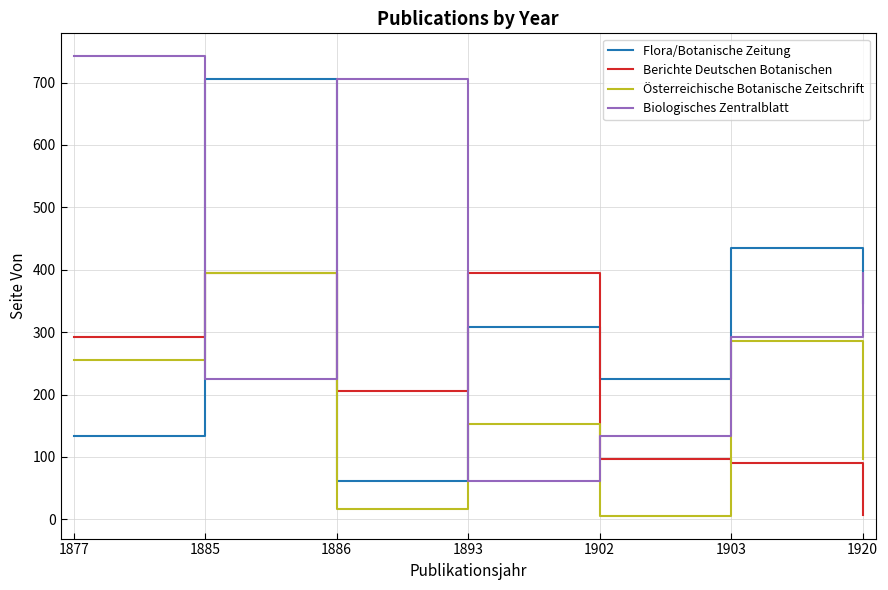

True or false: Biologisches Zentralblatt has a value of 458 at 1903.

False